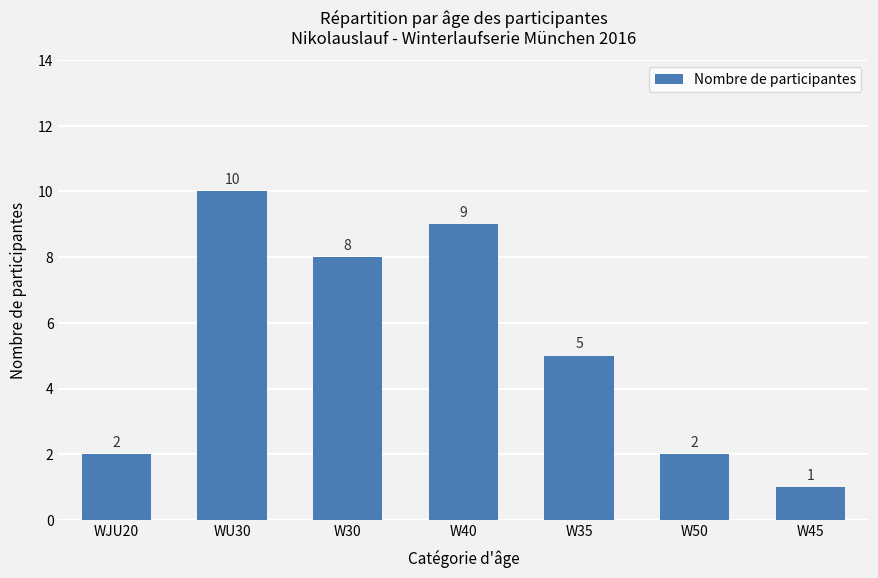

What position from the left is WJU20?

1